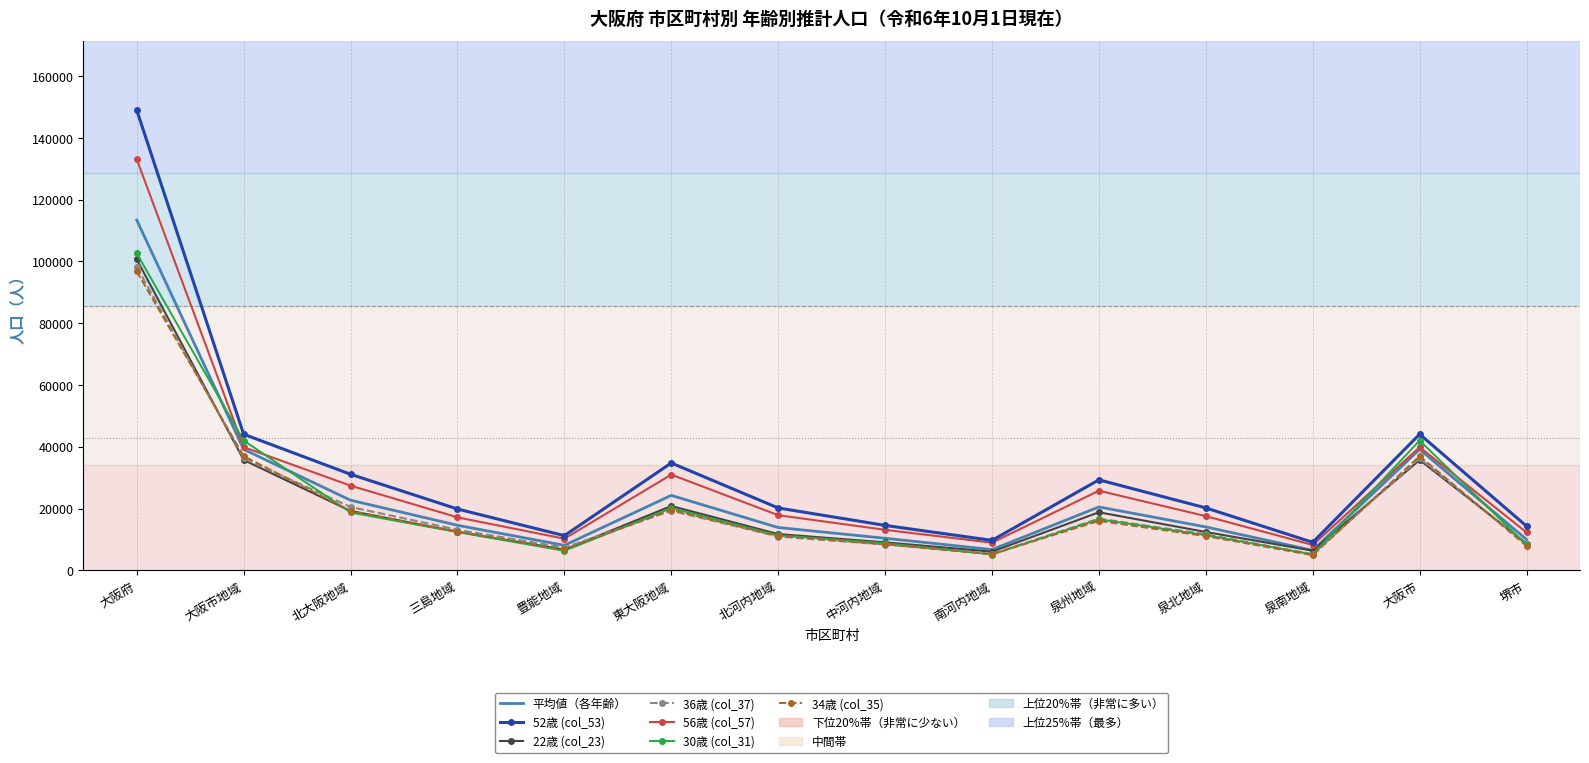

At which category is the sum across all series the highest?

大阪府